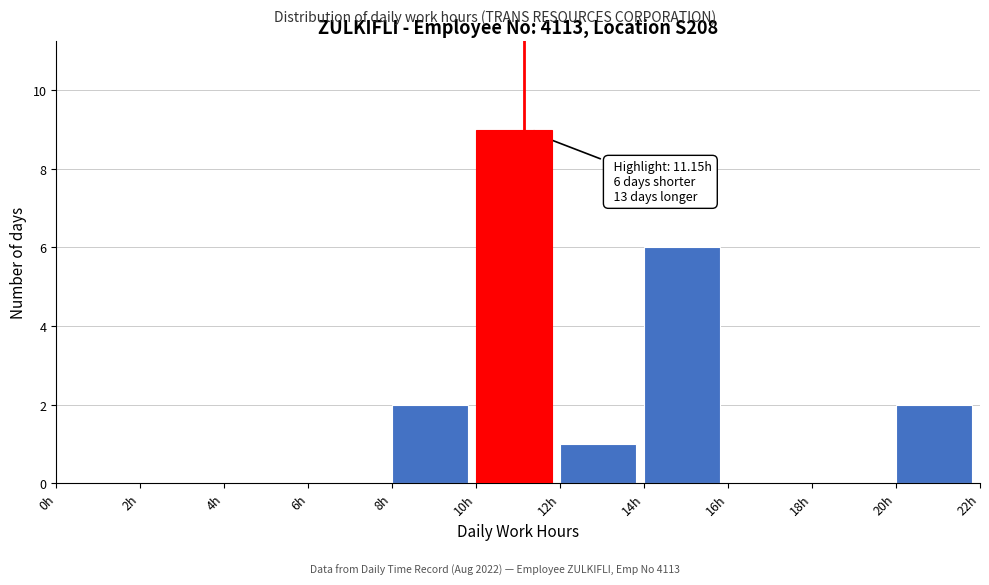

Over which range of the x-axis is the bar tallest?

10 to 12